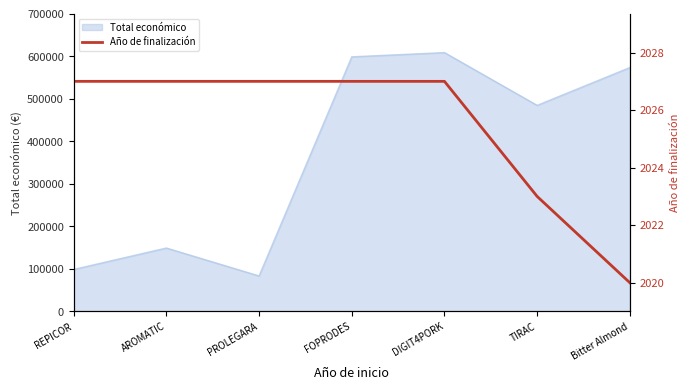

What is the lowest value of the Total económico series?

83646